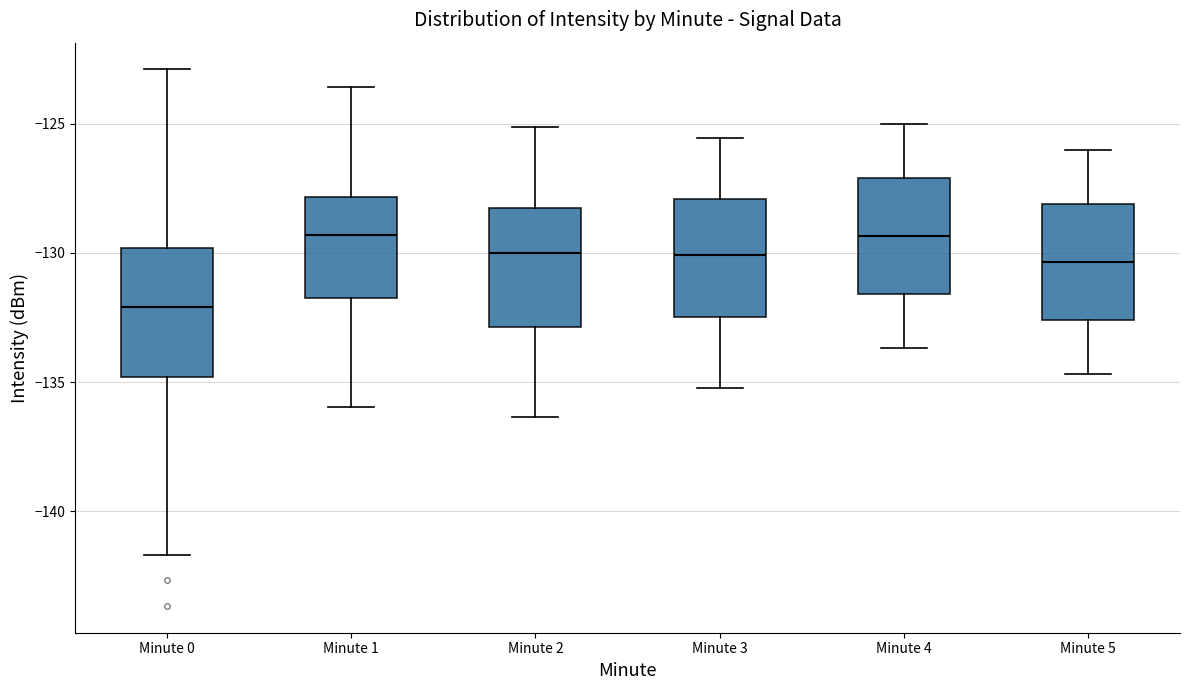

Where is the lower edge of the box for Minute 5 on the y-axis? The values are not printed on the chart, so give them approximately, as read against the axis.

-132.5